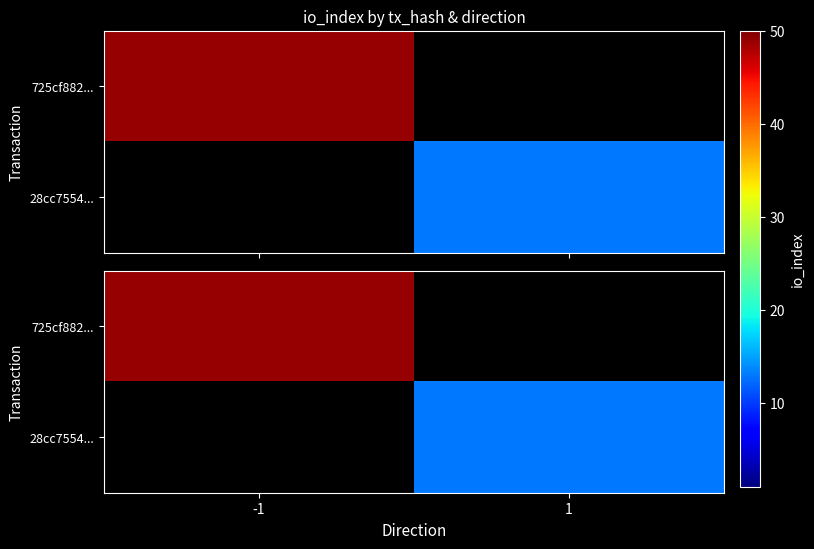

Rank the series at -1 from lowest to highest value.

725cf882..., 28cc7554...